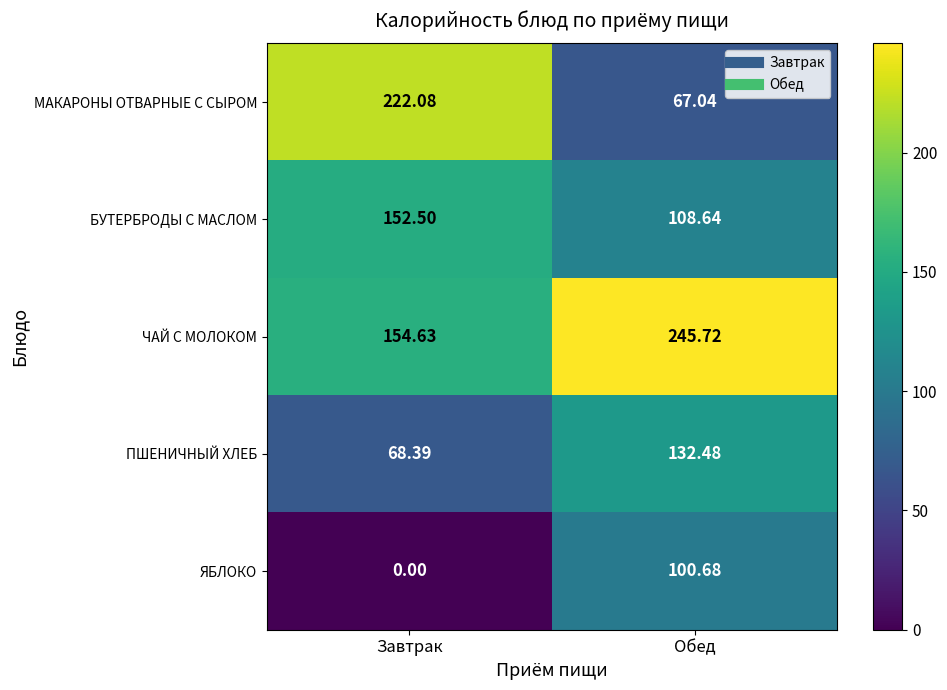

List the series in order of their peak value, lowest first.

ЯБЛОКО, ПШЕНИЧНЫЙ ХЛЕБ, БУТЕРБРОДЫ С МАСЛОМ, МАКАРОНЫ ОТВАРНЫЕ С СЫРОМ, ЧАЙ С МОЛОКОМ